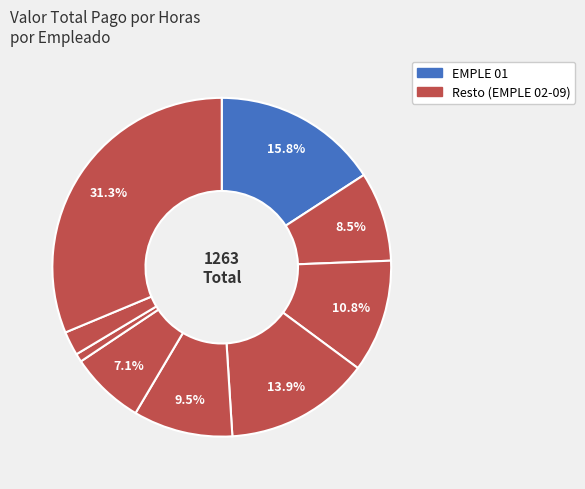

How many segments does this pie chart have?

9